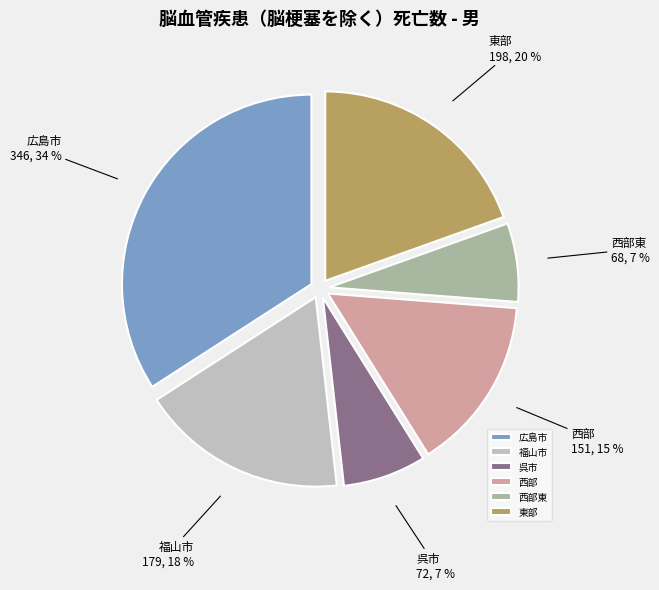

Is there a majority slice in this chart?

No